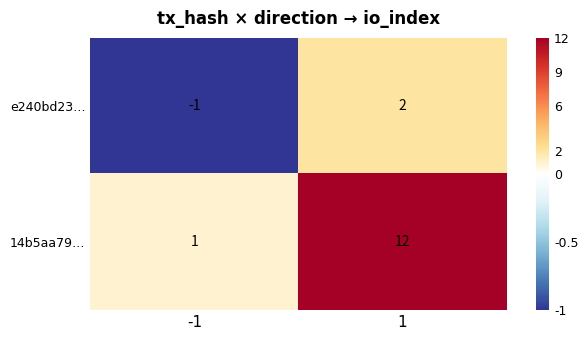

Rank the series by their maximum value, from lowest to highest.

e240bd23…, 14b5aa79…